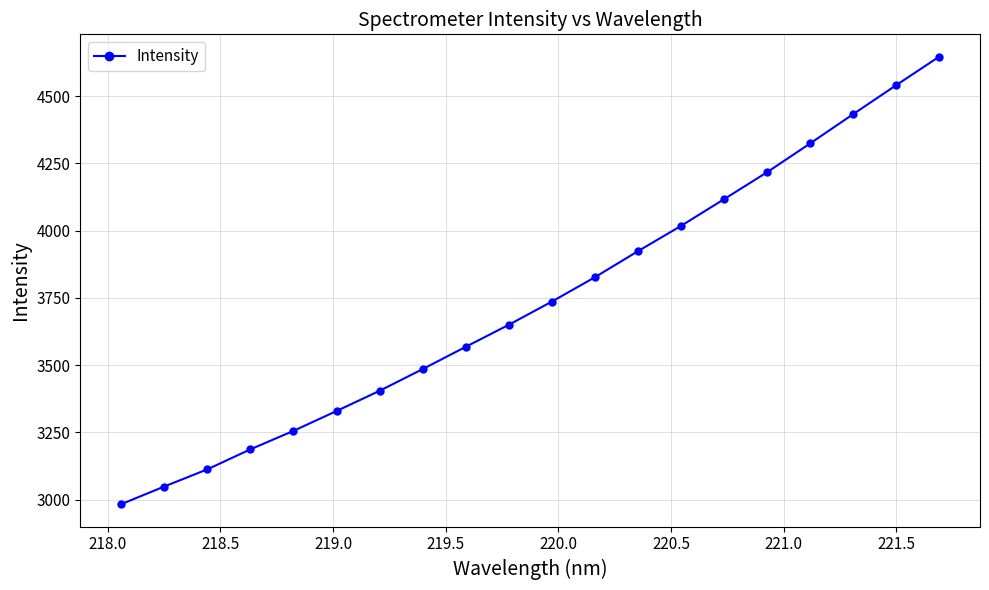

Count the number of data series in this chart.

1